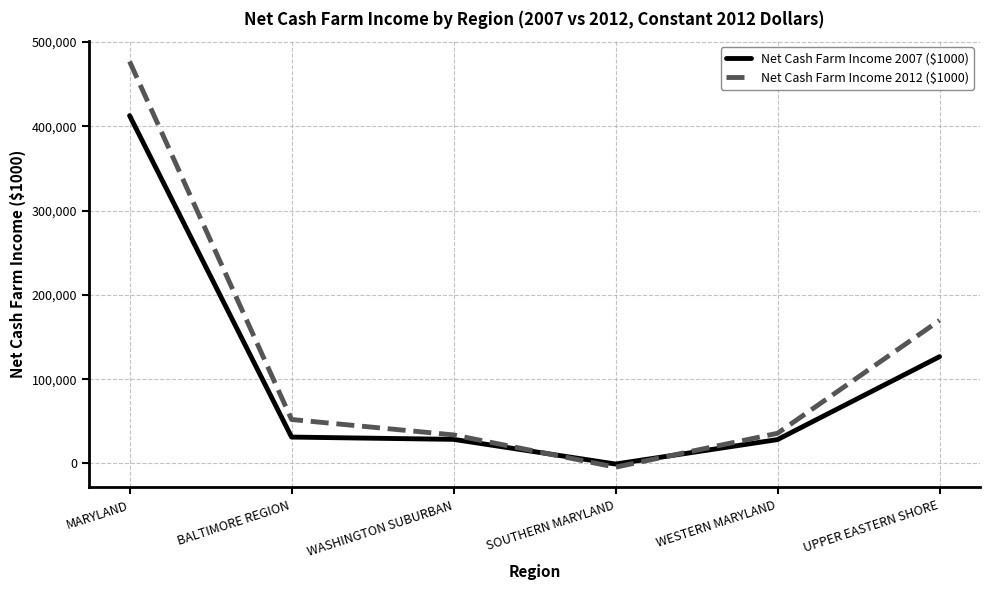

The value of Net Cash Farm Income 2012 ($1000) at UPPER EASTERN SHORE is 52399. True or false?

False